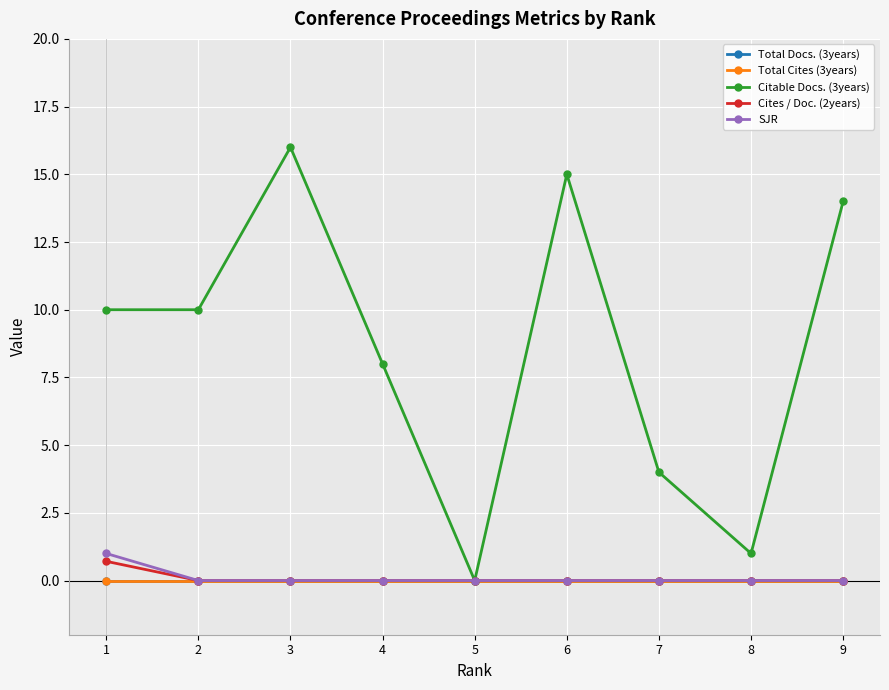

True or false: Cites / Doc. (2years) and SJR intersect in this chart.

False